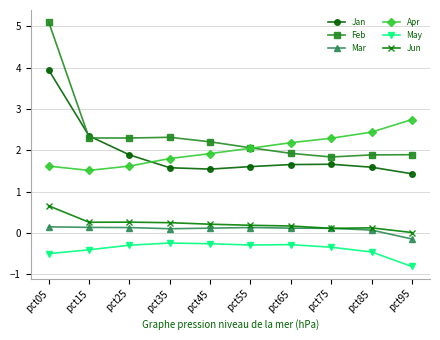

How many lines are shown in the chart?

6